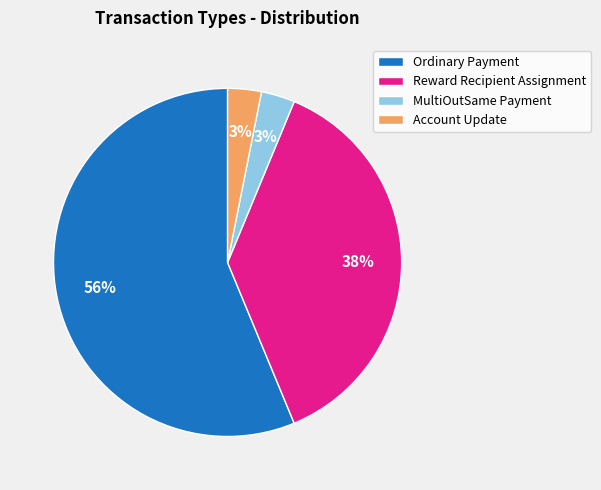

How many segments does this pie chart have?

4